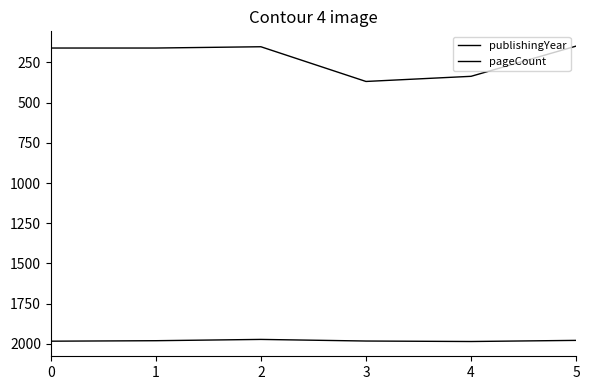

How many interior local valleys does the publishingYear series have?

1